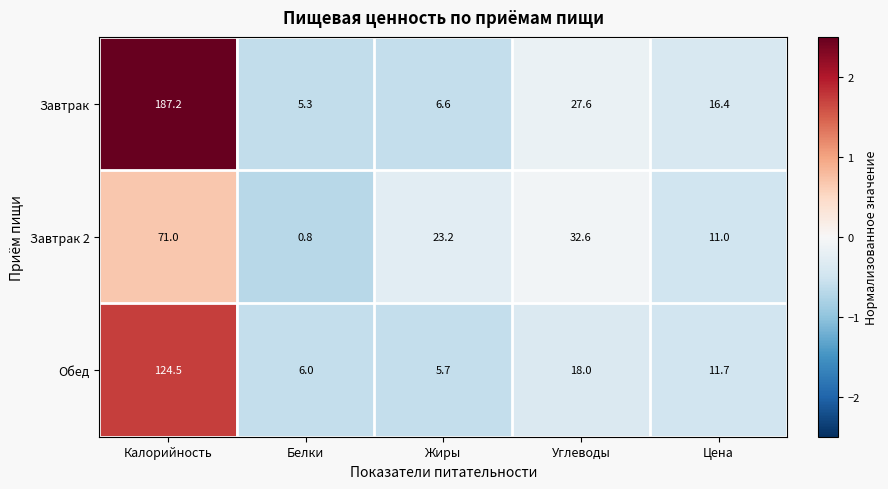

Where is Завтрак 2 nearest to the value 35?

Углеводы